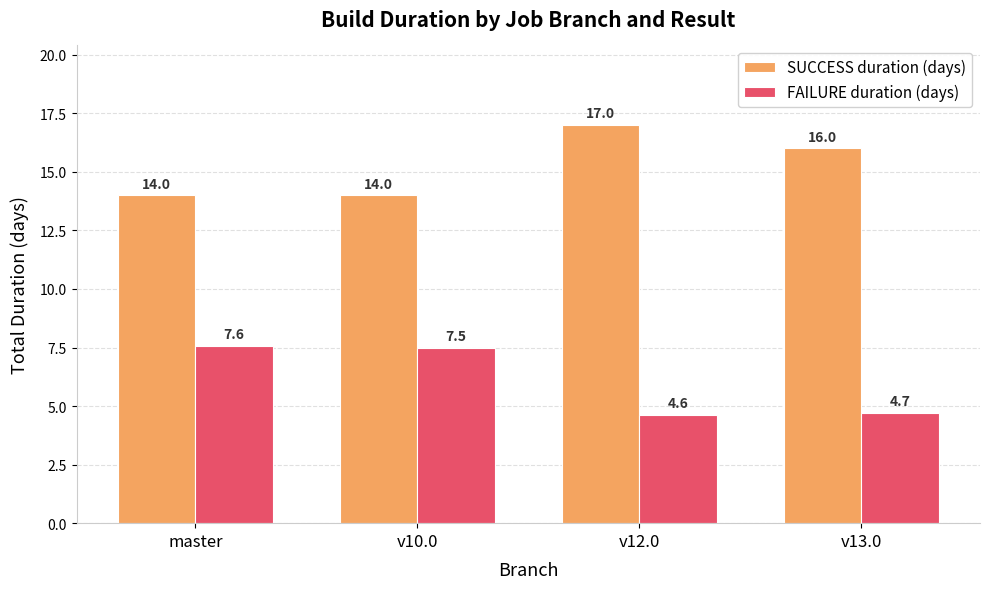

Is the value of FAILURE duration (days) at v13.0 greater than the value of SUCCESS duration (days) at v12.0?

No